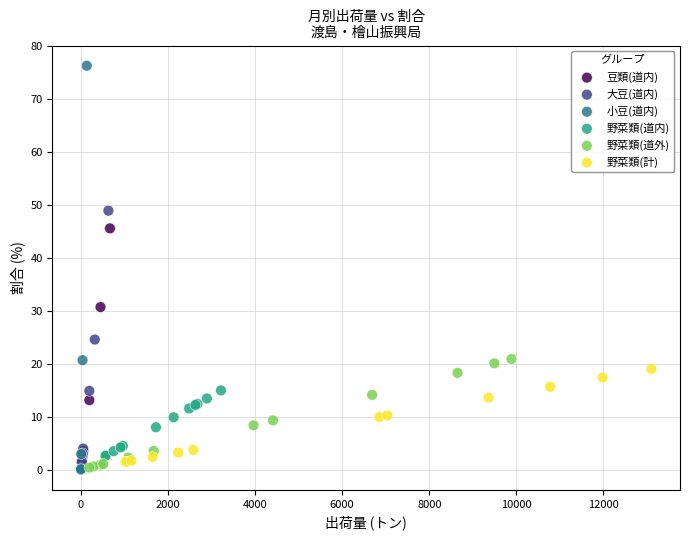

Which series contains the highest Y value?

小豆(道内)